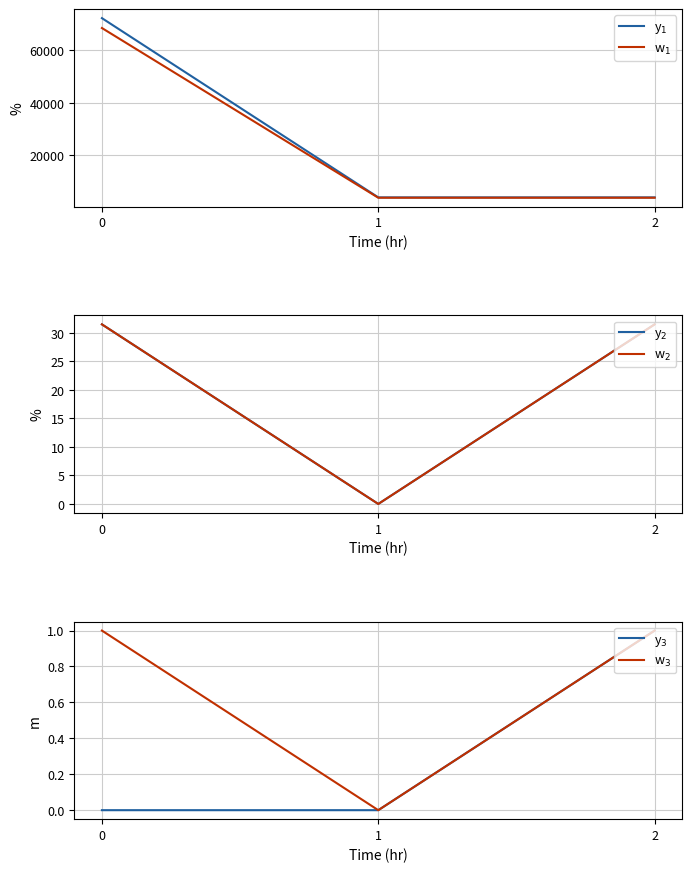

Reading left to right, what are all the values shown in this chart?

y$_1$: 0=72245.0	1=3960.0	2=3960.0
w$_1$: 0=68479.0	1=3825.0	2=3825.0
y$_2$: 0=31.5	1=0.0	2=31.5
w$_2$: 0=31.5	1=0.0	2=31.5
y$_3$: 0=0.0	1=0.0	2=1.0
w$_3$: 0=1.0	1=0.0	2=1.0